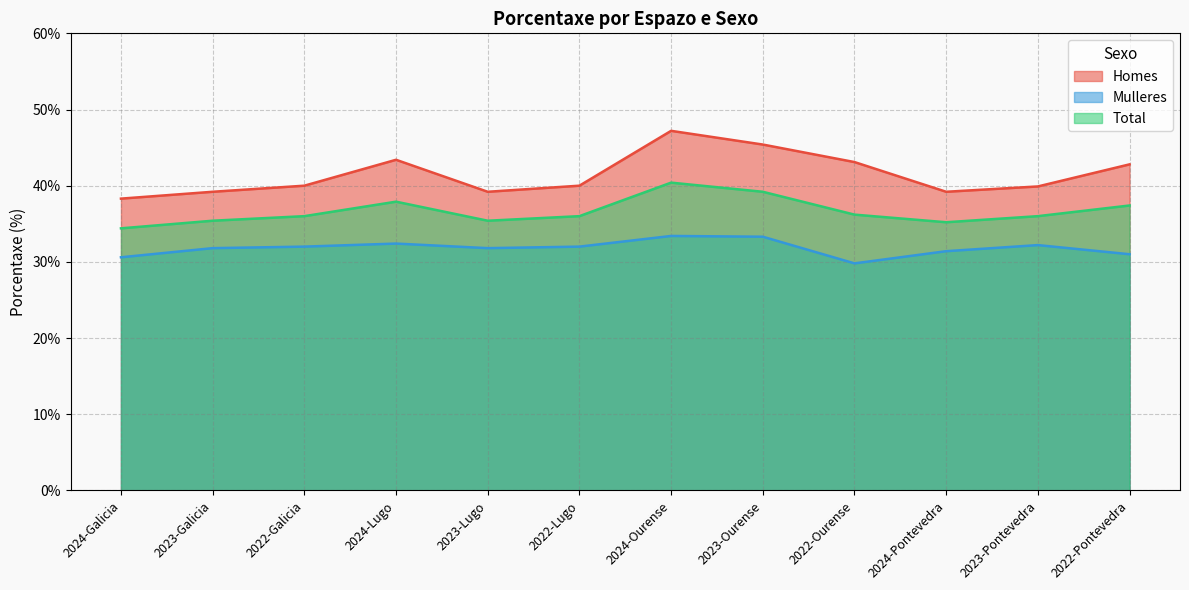

Which category has the highest value in the Homes series?

2024-Ourense